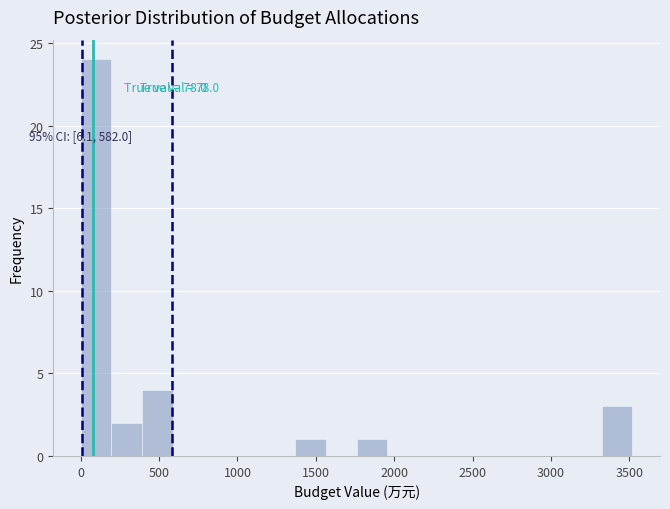

Read against the x-axis, roughly where is the centre of the tallest bar?

100